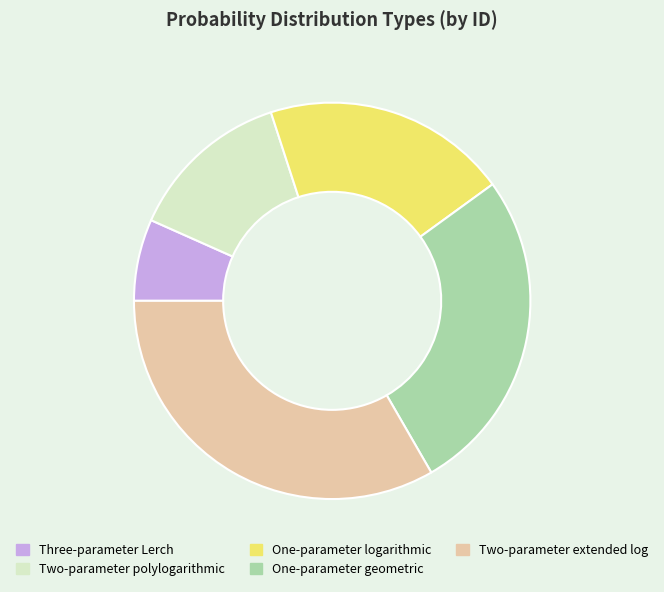

Is the sum of Two-parameter polylogarithmic and One-parameter logarithmic greater than half?

No